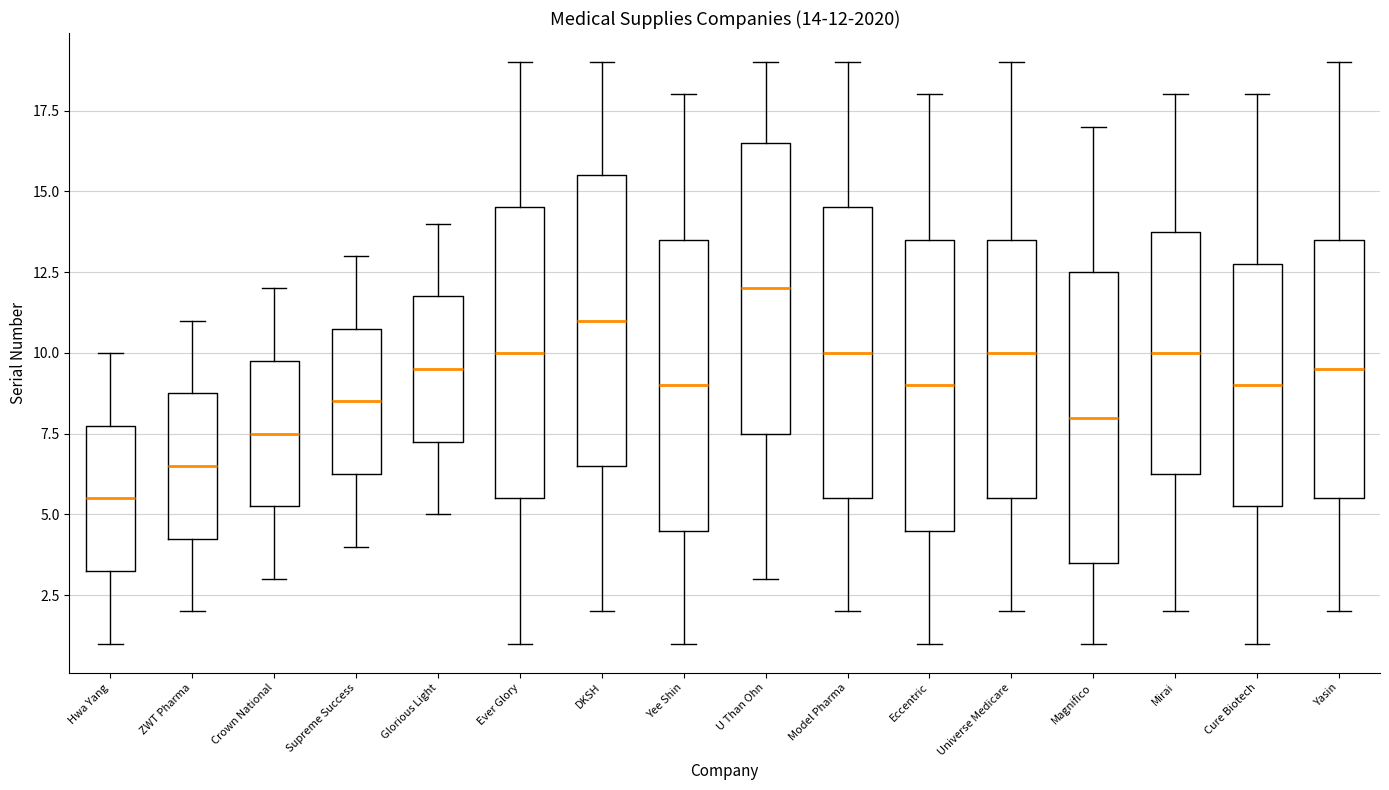

Which box has the highest median line?

U Than Ohn